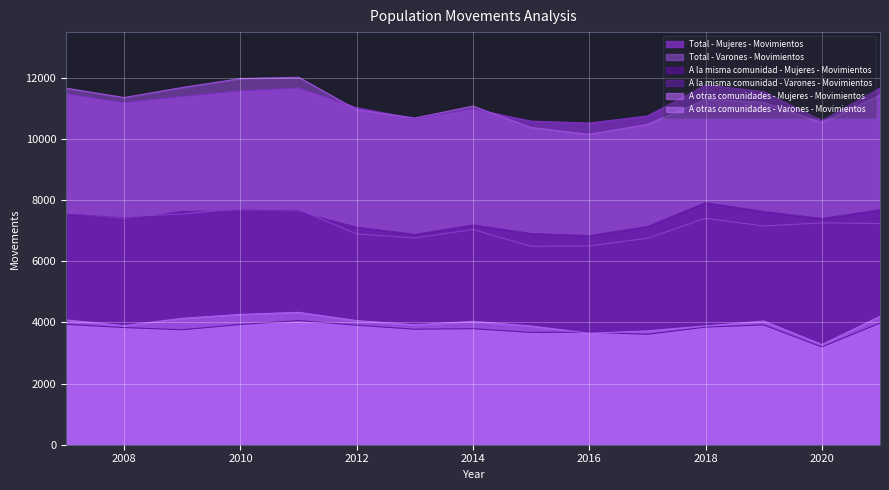

Between 2013 and 2009, which is larger?

2009